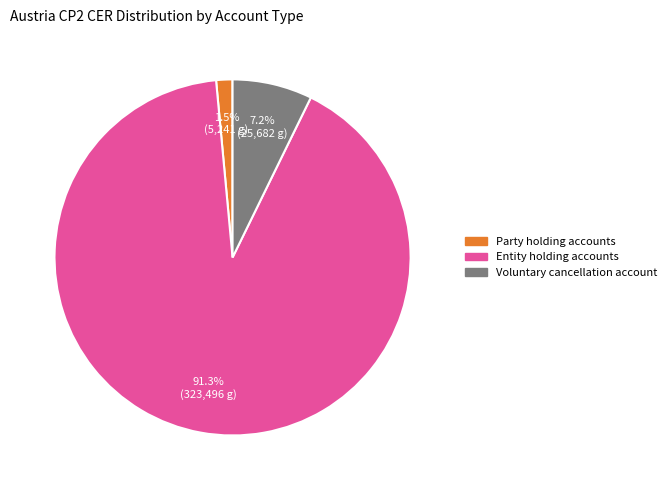

How many segments does this pie chart have?

3